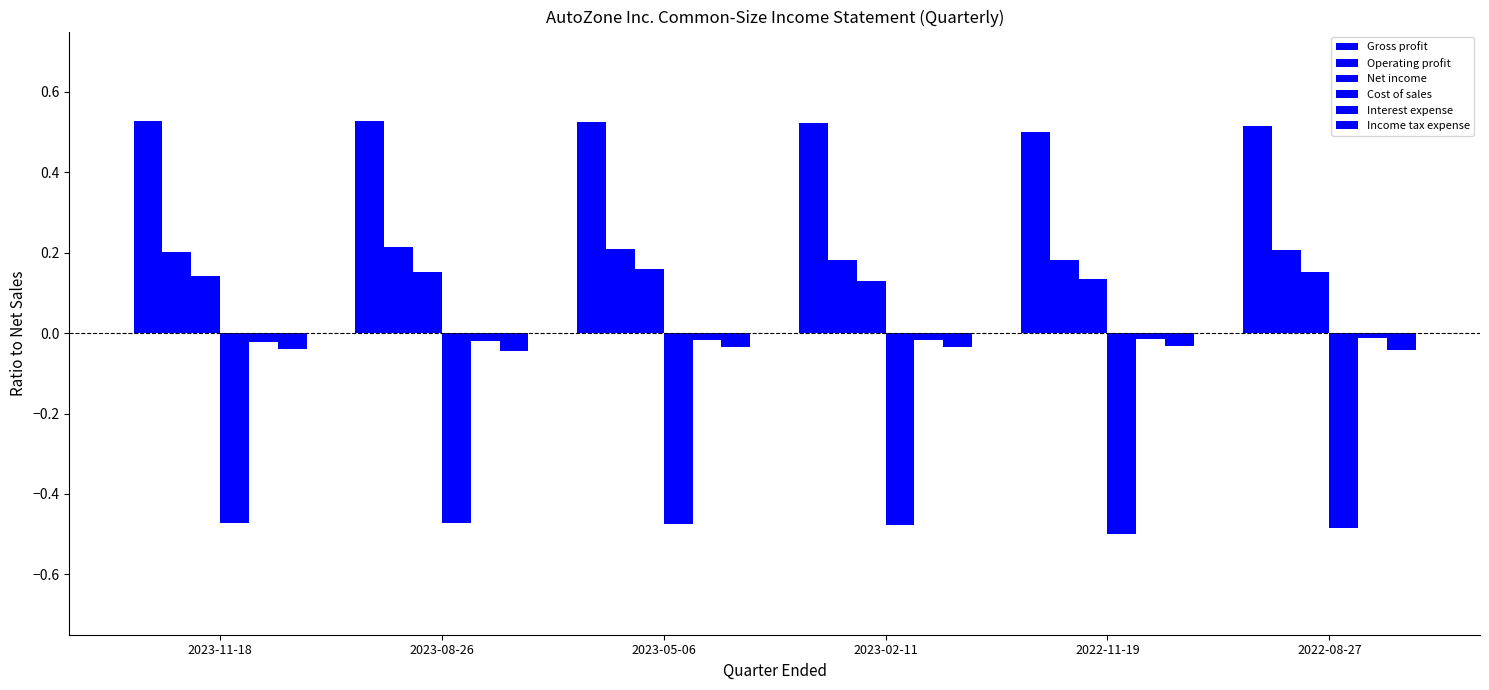

Count the Gross profit values in the range 0 to 1.

6